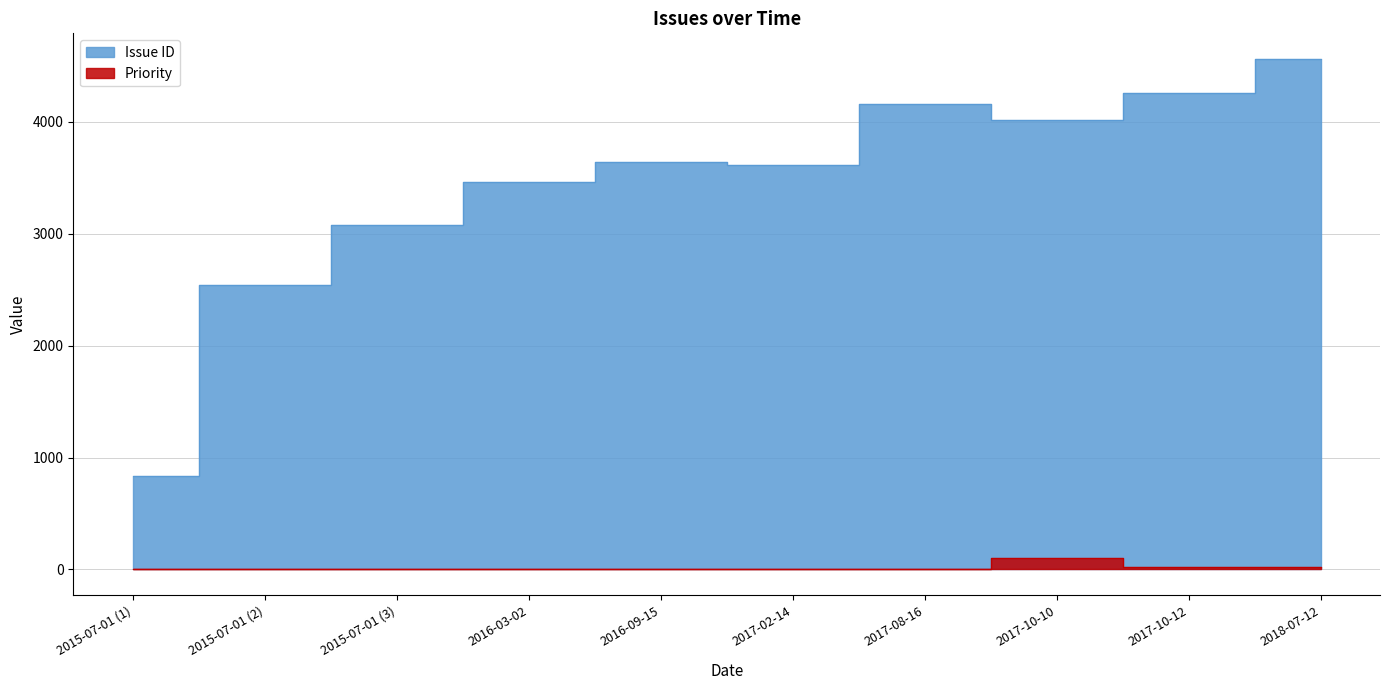

Is it true that Issue ID equals 4561 at 2018-07-12?

True